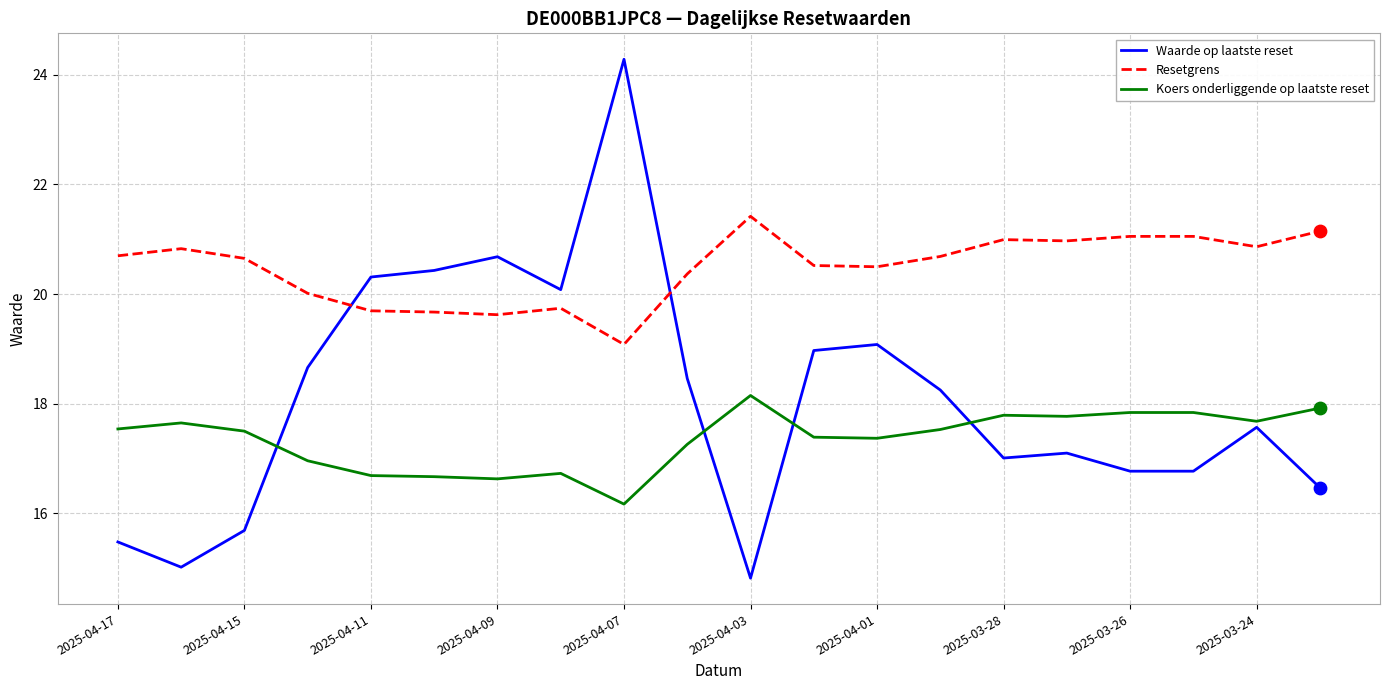

Which series has the largest total across all categories?

Resetgrens